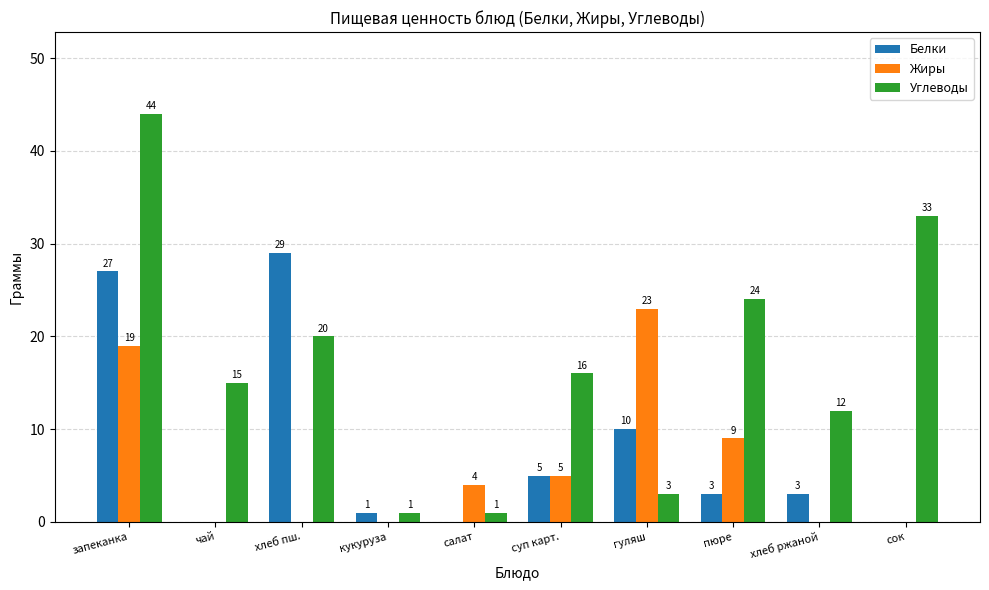

Which series changed the most between кукуруза and суп карт.?

Углеводы